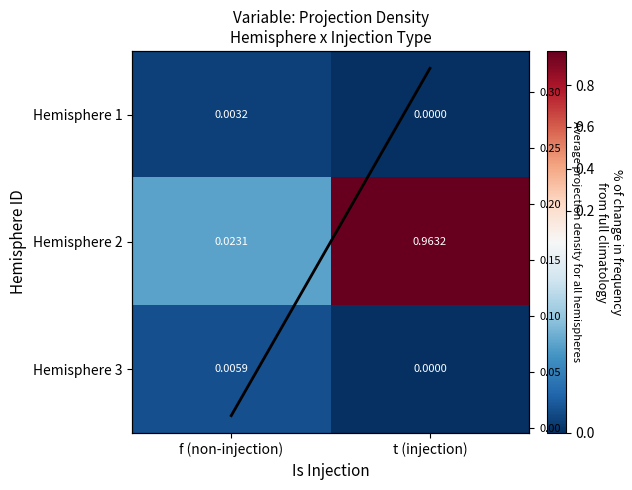

At which category is the sum across all series the highest?

t (injection)